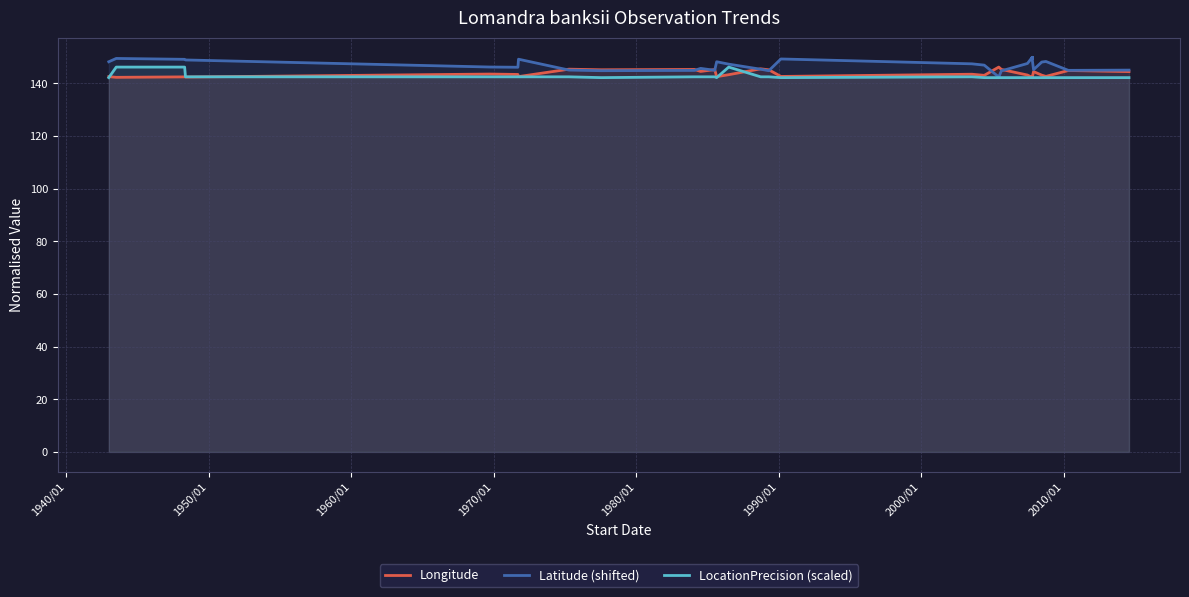

After their last crossing, which series has the higher values: Latitude (shifted) or Longitude?

Latitude (shifted)